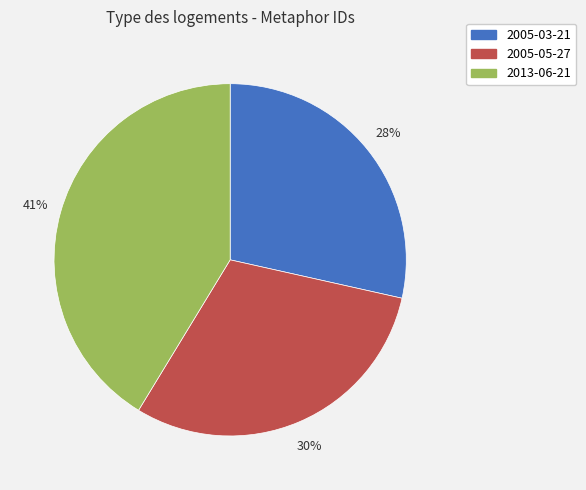

Which has a higher value, 2005-03-21 or 2005-05-27?

2005-05-27